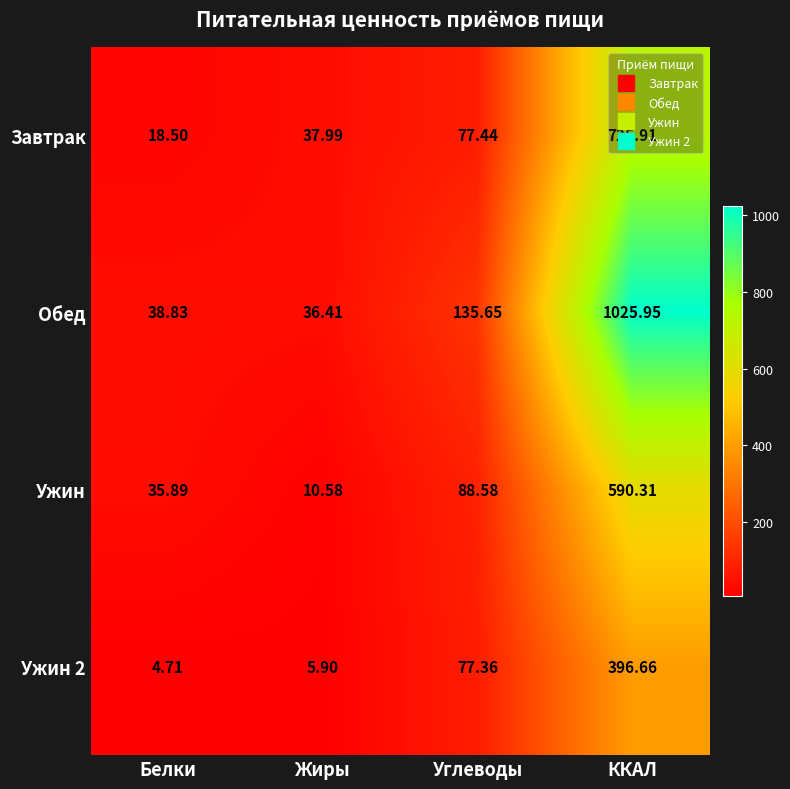

At which category is the sum across all series the highest?

ККАЛ